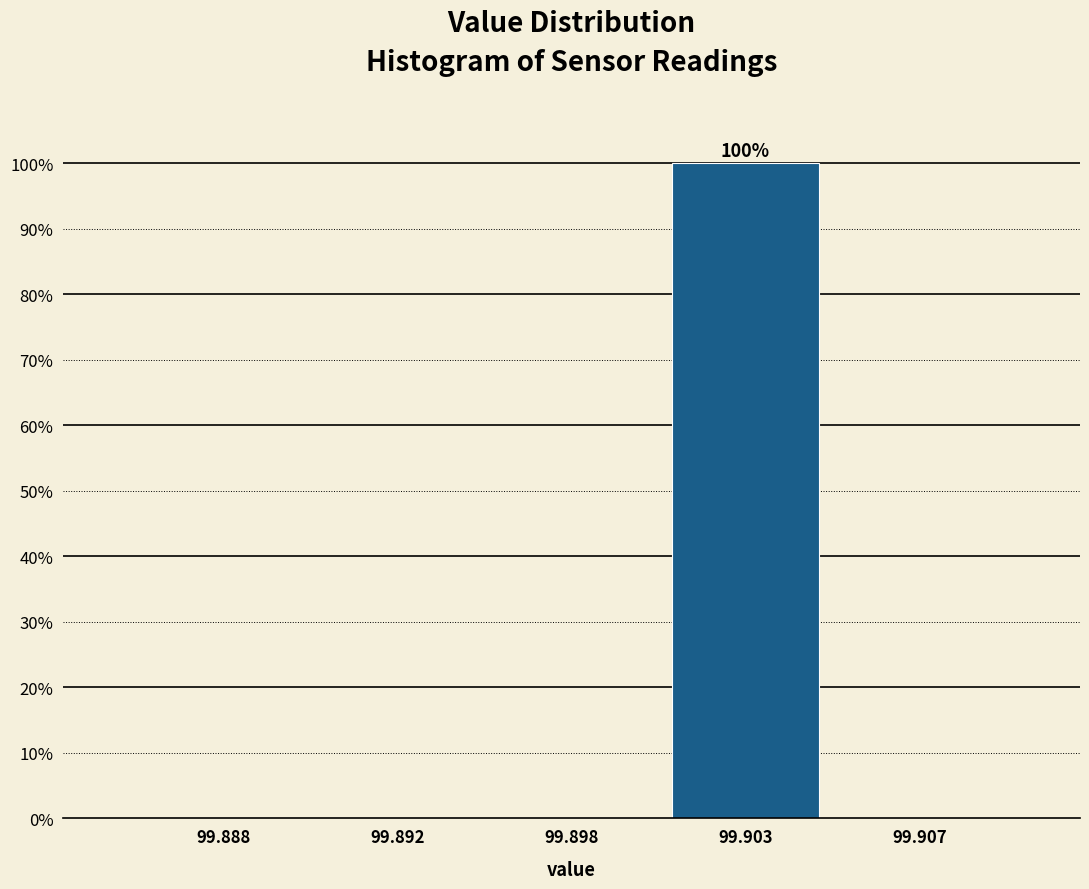

At which category does the chart reach its peak across all series?

99.903